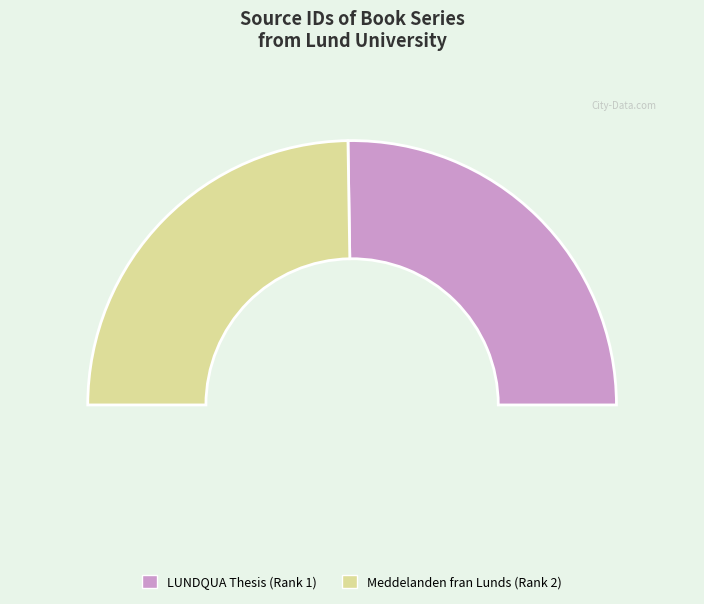

How many slices are in this pie chart?

2